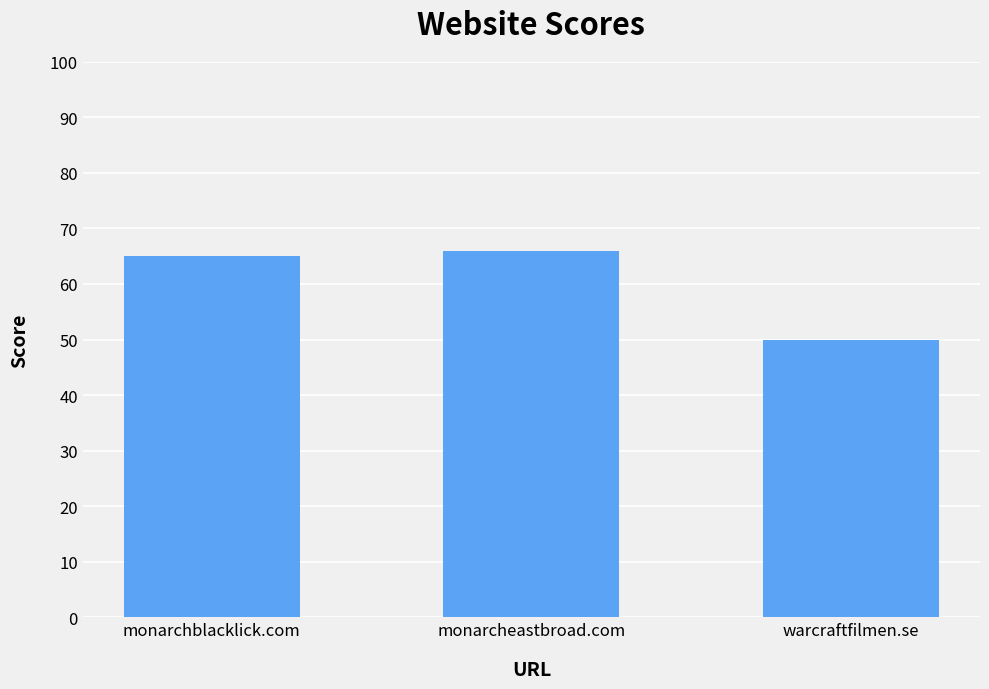

Rank the categories by value from lowest to highest.

warcraftfilmen.se, monarchblacklick.com, monarcheastbroad.com